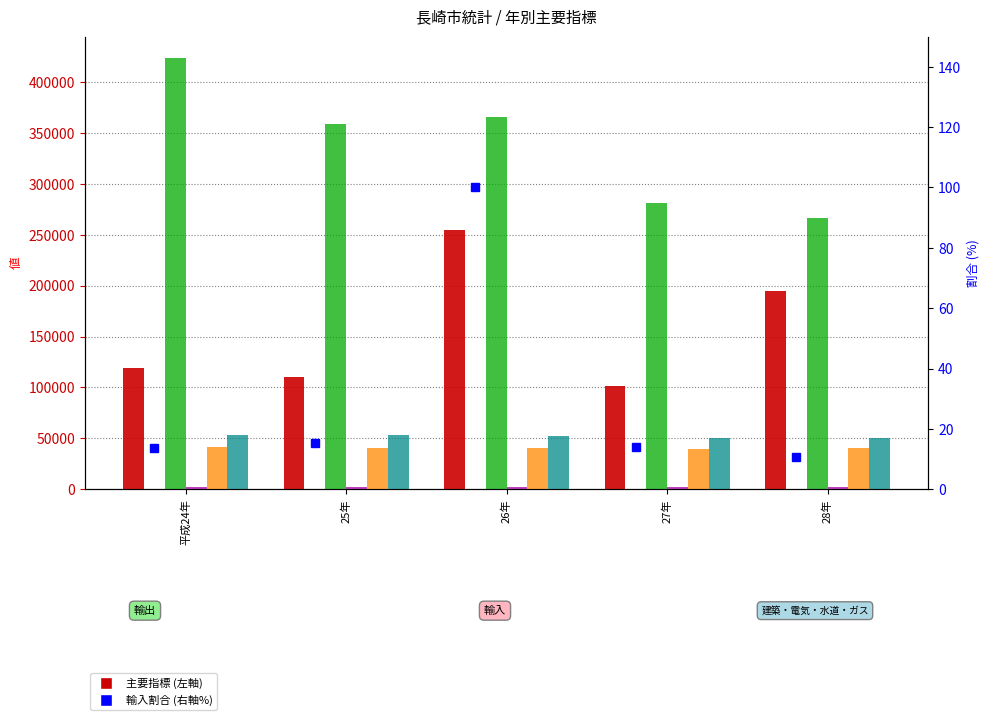

How many groups of bars are there?

5